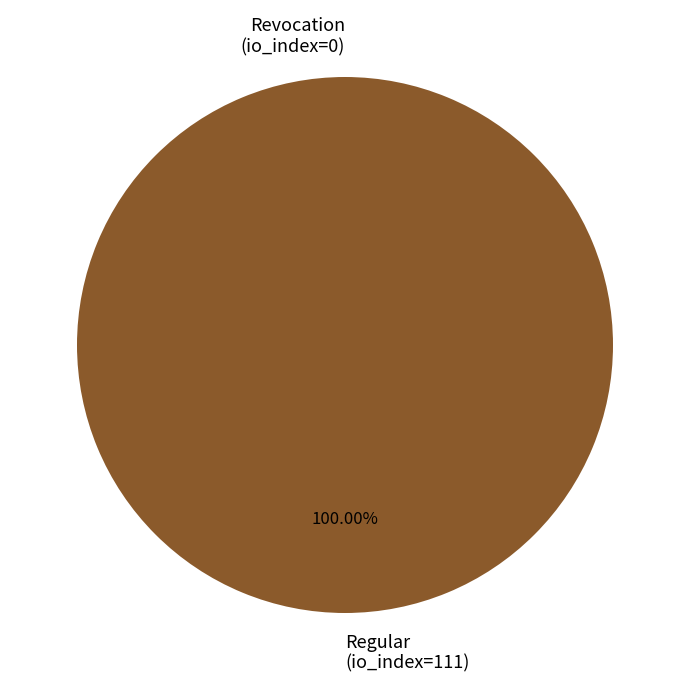

Is there a majority slice in this chart?

Yes